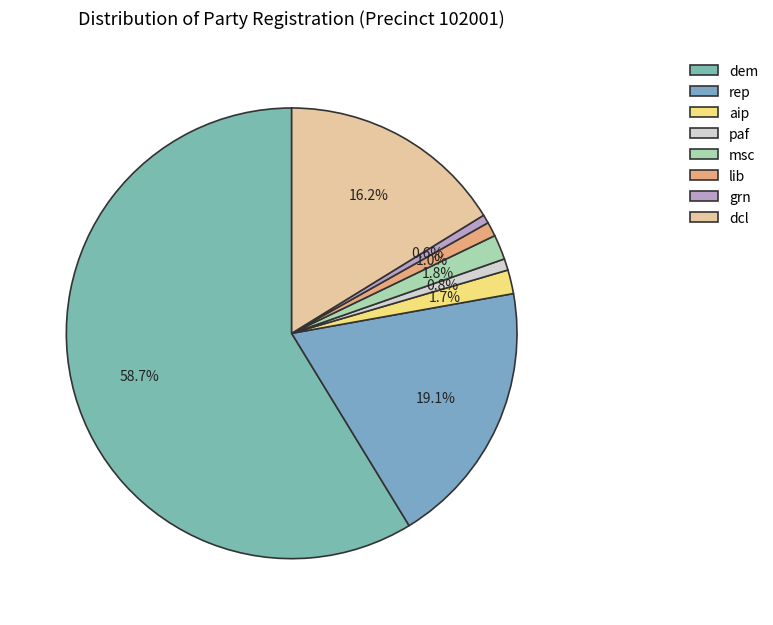

To the nearest percent, what portion does rep represent?

19%